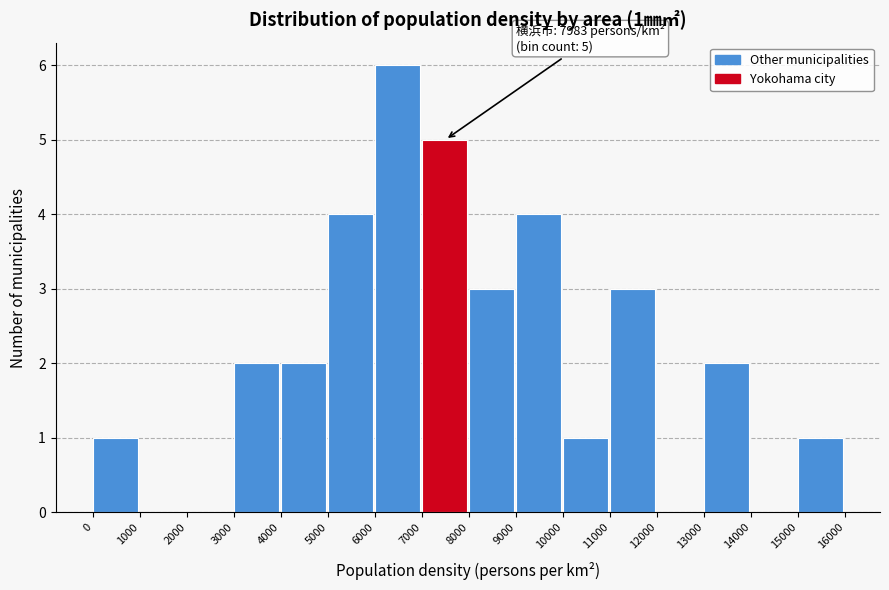

Which range on the x-axis has the tallest bar?

6000 to 7000